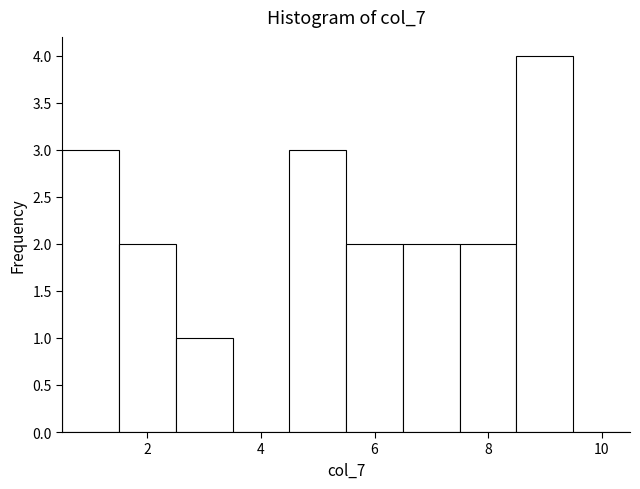

Which range on the x-axis has the tallest bar?

8.5 to 9.5